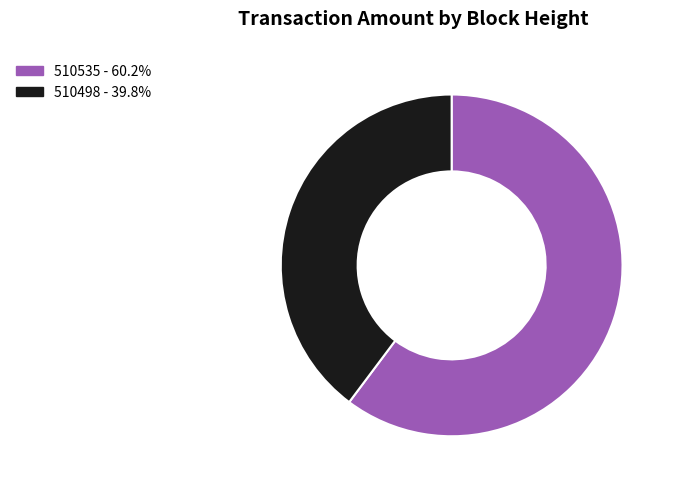

What is the largest slice in the pie chart?

510535